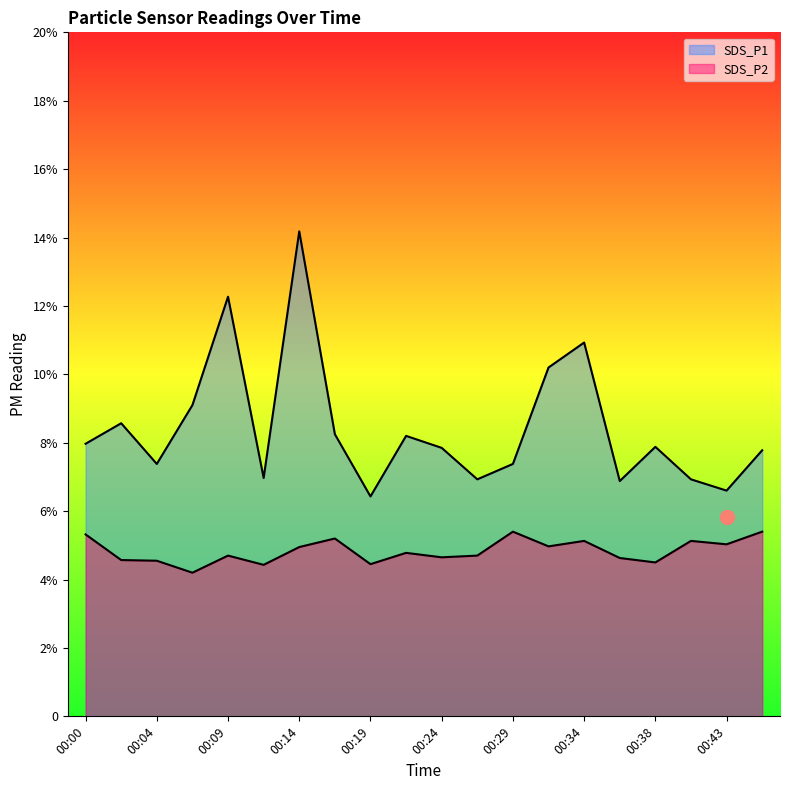

What is the total value across all series at 00:31?

15.2